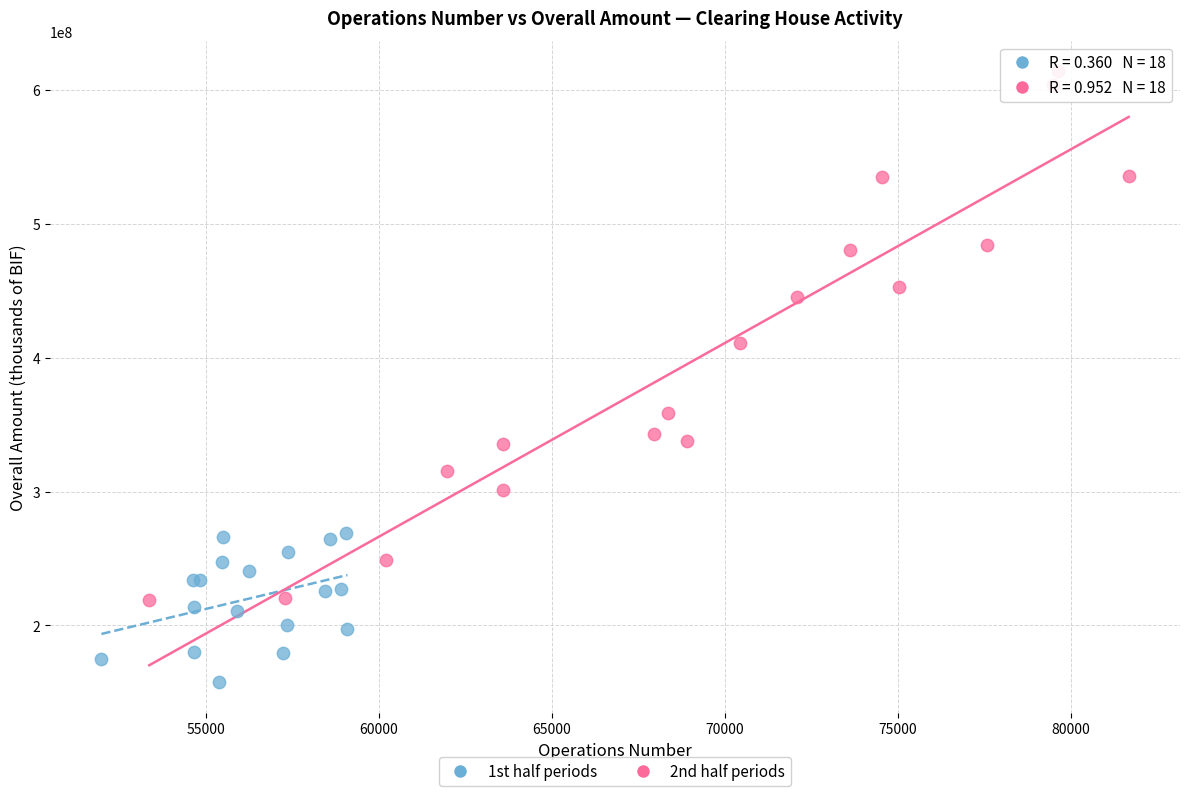

Which series contains the lowest Y value?

1st half periods